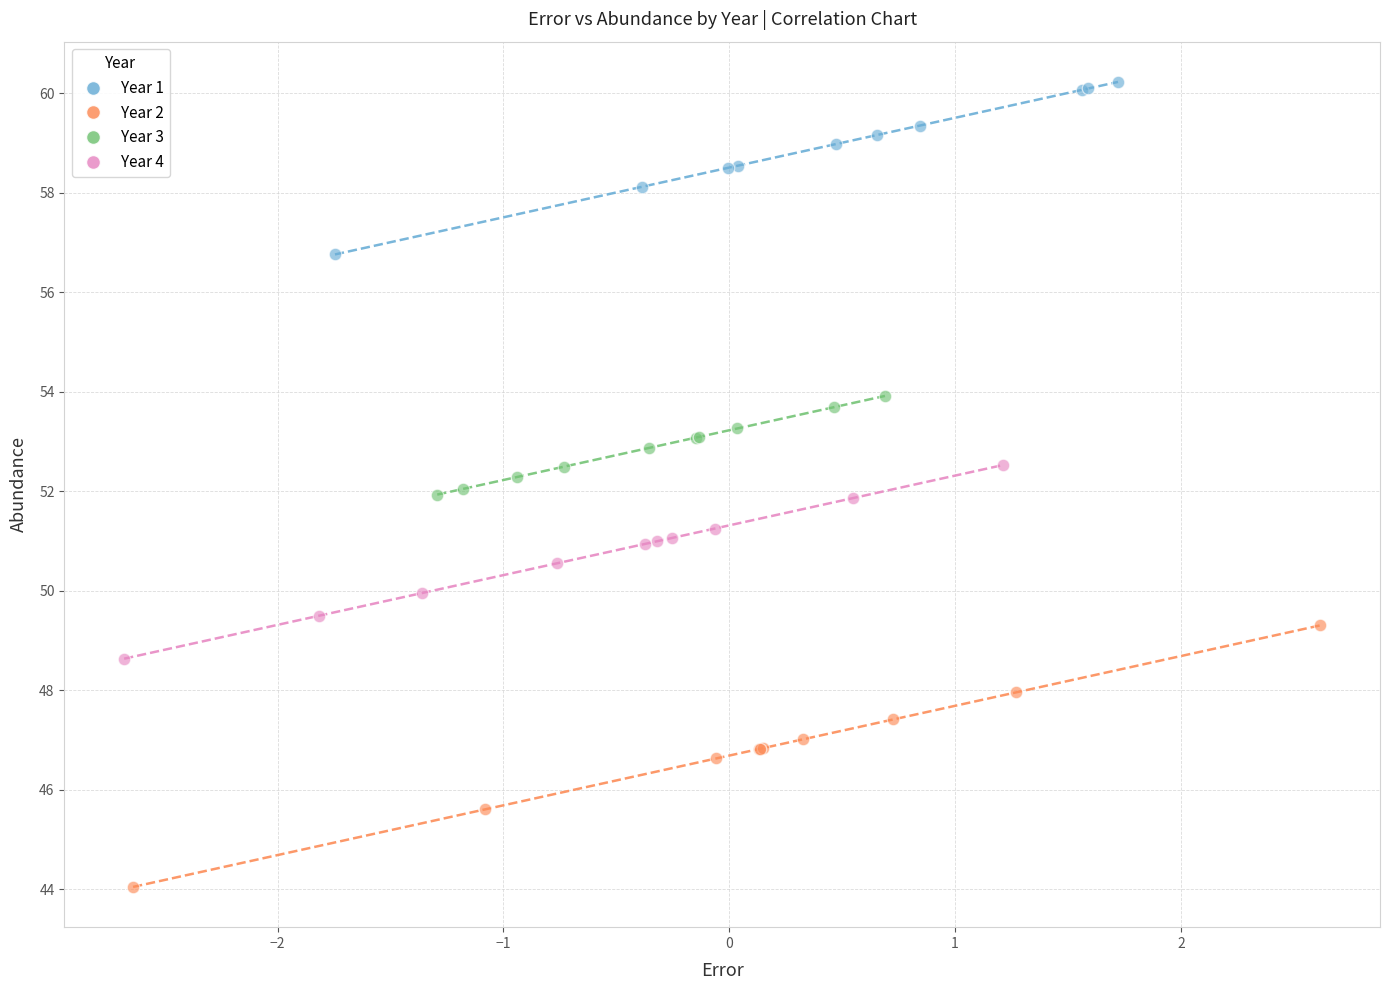

Which series contains the lowest Y value?

Year 2